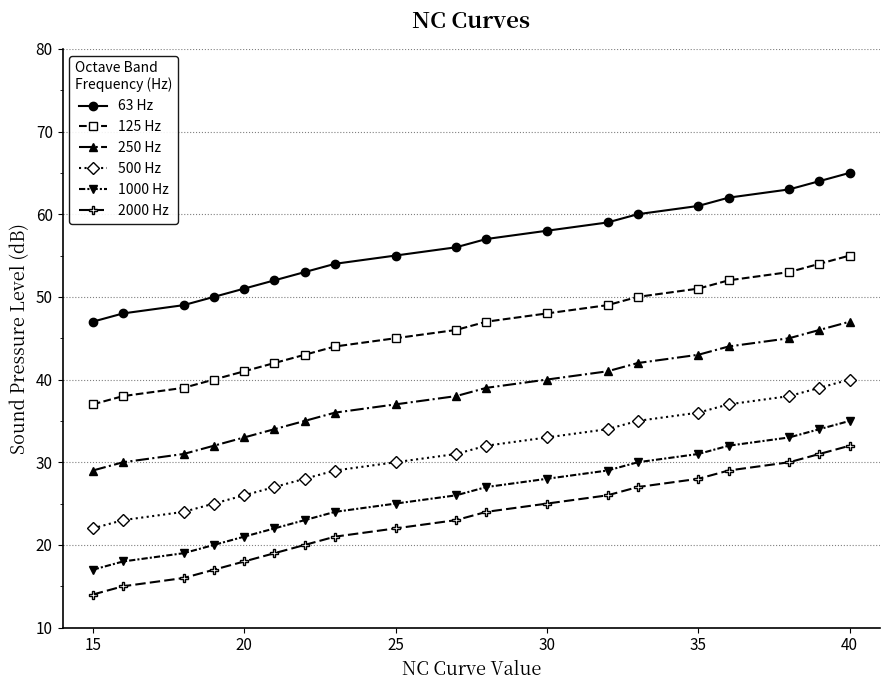

True or false: 500 Hz and 2000 Hz intersect in this chart.

False